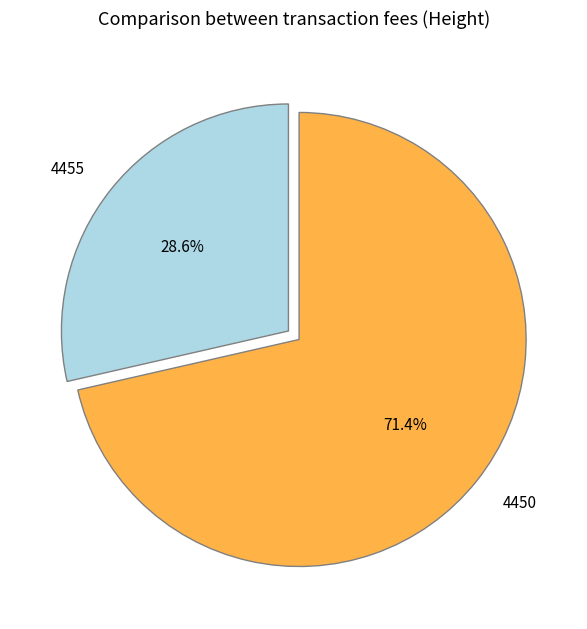

To the nearest percent, what is the combined percentage of 4455 and 4450?

100%